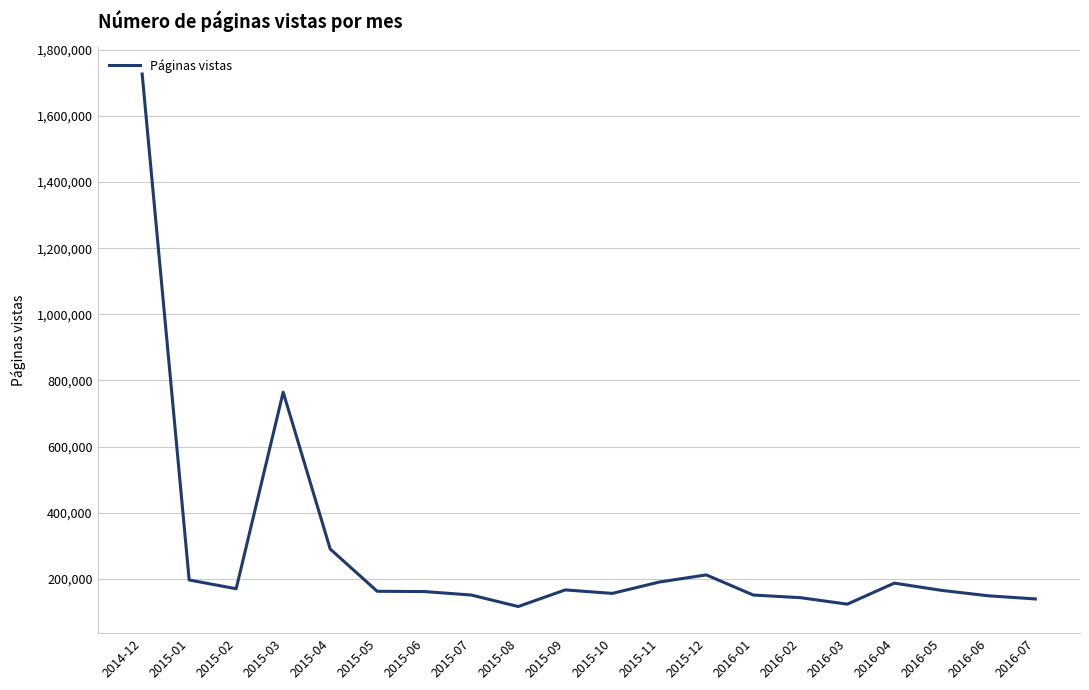

What is the average value?

275988